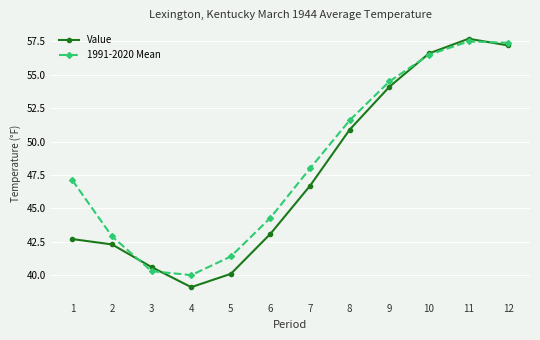

Reading left to right, what are all the values shown in this chart?

Value: 1=42.7	2=42.3	3=40.6	4=39.1	5=40.1	6=43.1	7=46.7	8=50.9	9=54.1	10=56.6	11=57.7	12=57.2
1991-2020 Mean: 1=47.1	2=42.9	3=40.3	4=40.0	5=41.4	6=44.3	7=48.0	8=51.6	9=54.5	10=56.5	11=57.5	12=57.4